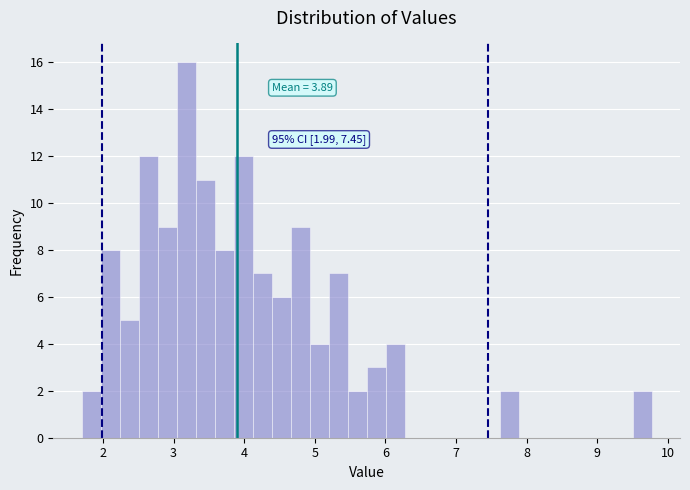

Around what value on the x-axis is the tallest bar? Give the approximate position of its centre, as read against the axis.

3.2